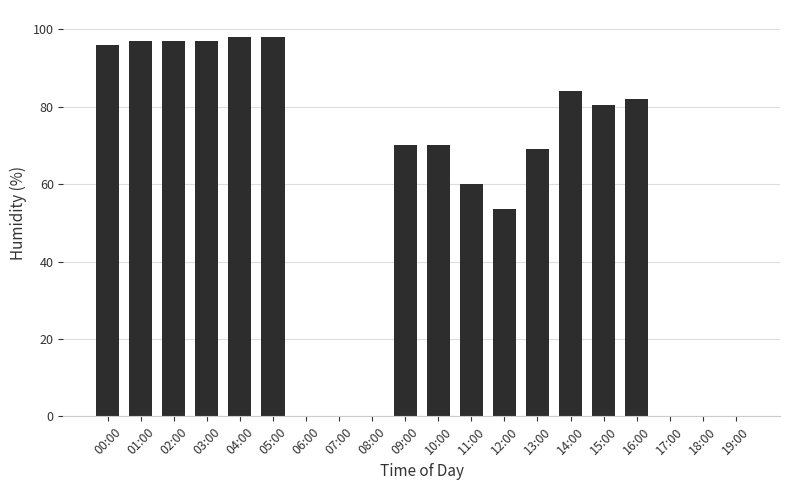

What is the maximum value shown in the chart?

98.0